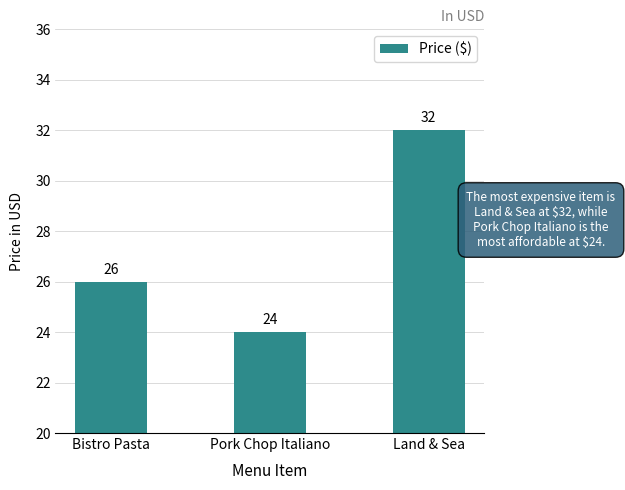

At which label is the value closest to 28?

Bistro Pasta